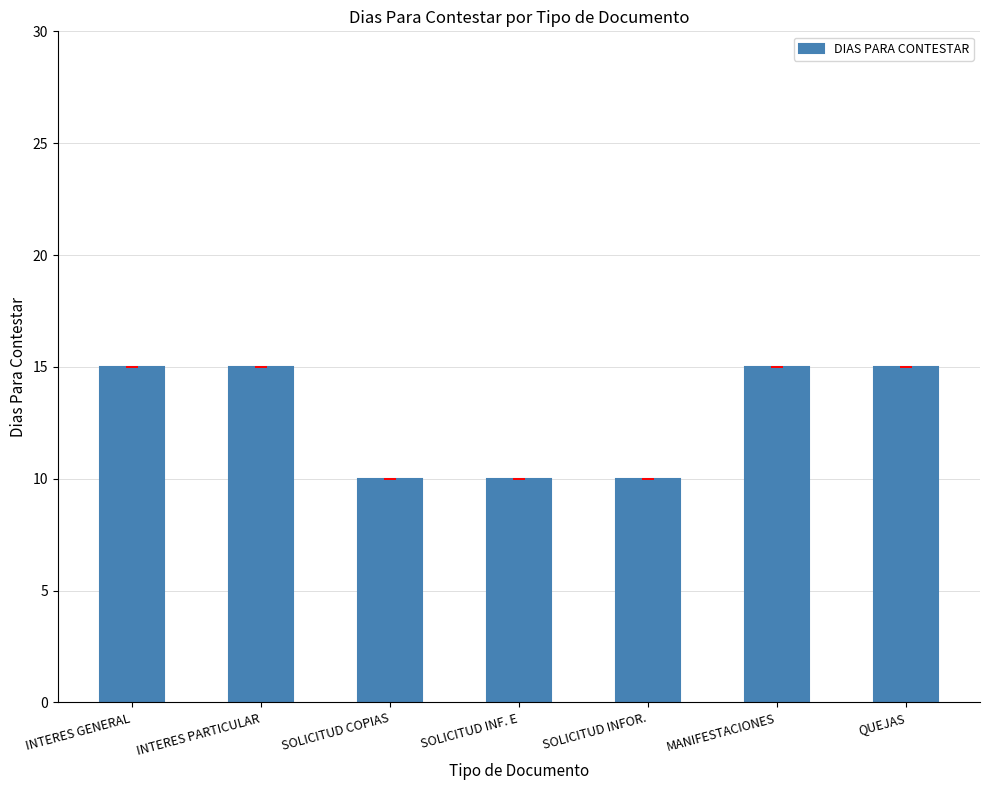

What is the label of the 3rd bar from the left?

SOLICITUD COPIAS